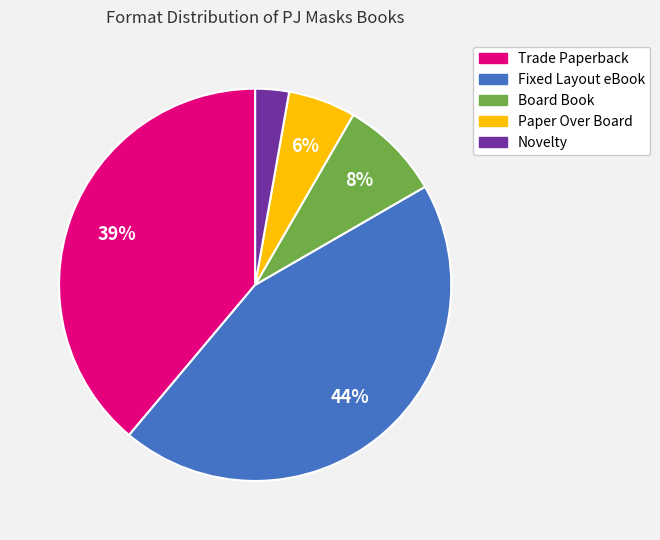

Is the sum of Paper Over Board and Board Book greater than half?

No